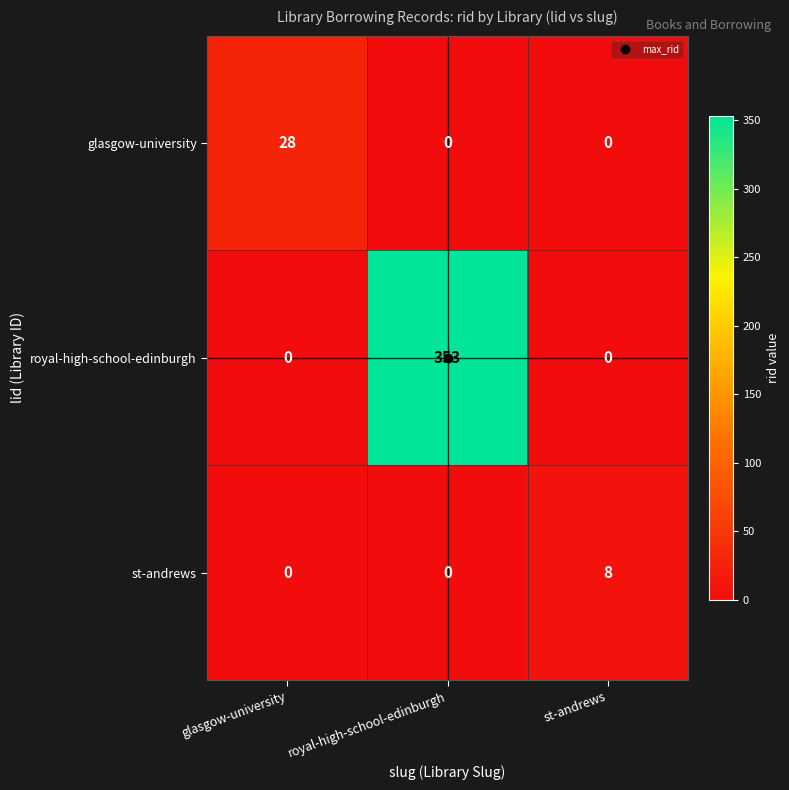

What is the greatest value displayed?

353